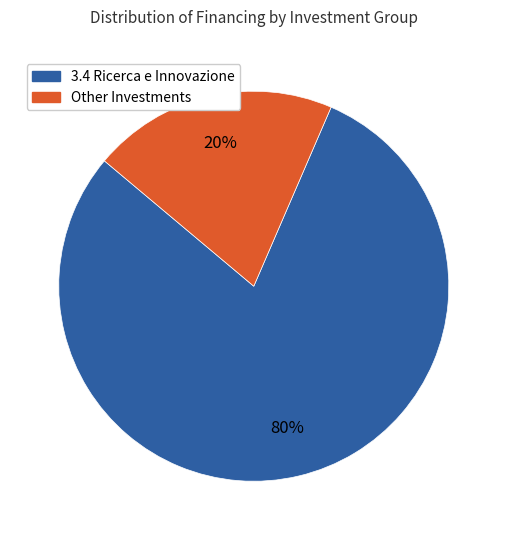

Count the number of slices in the pie.

2